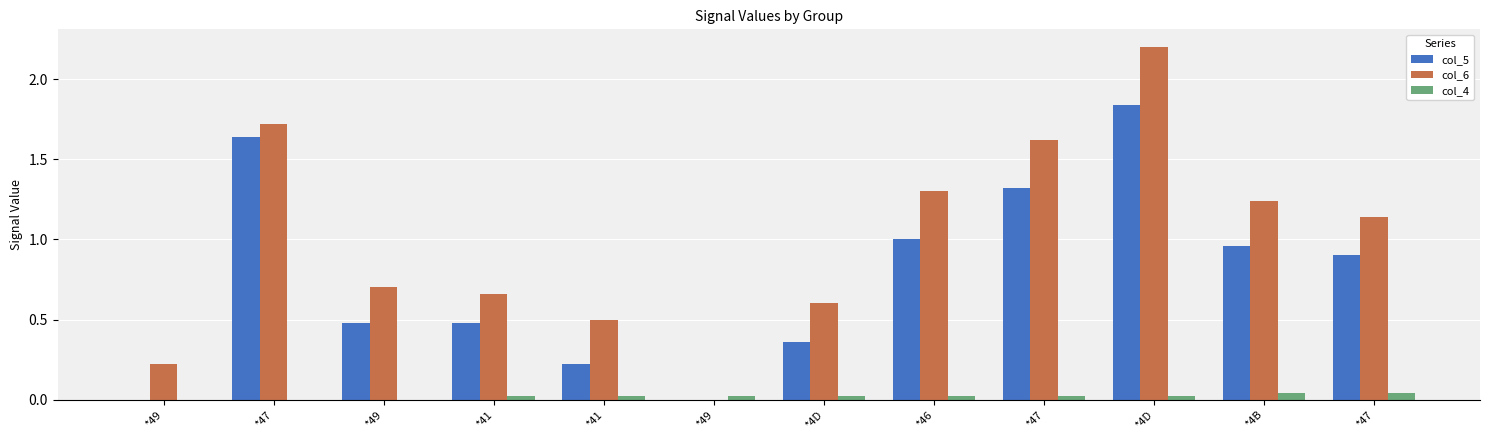

What are all the series names shown in the legend?

col_5, col_6, col_4